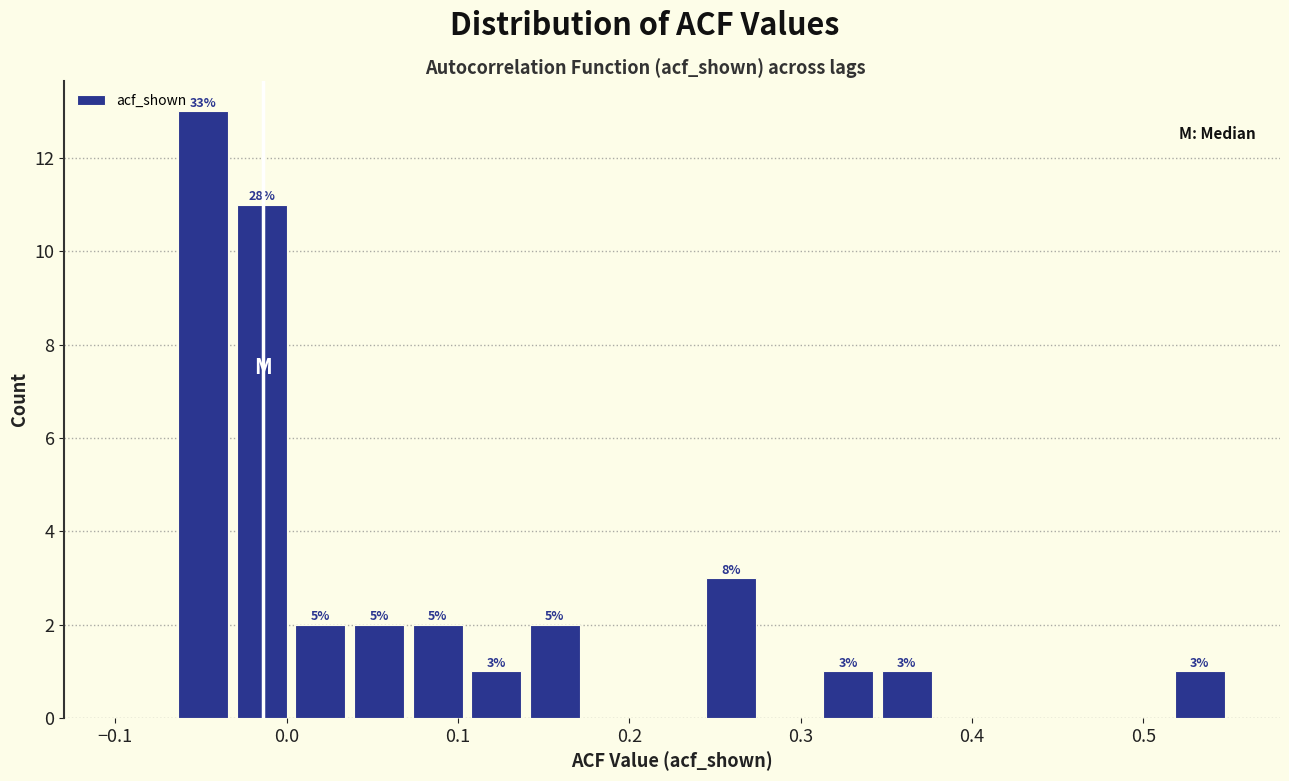

Around what value on the x-axis is the tallest bar? Give the approximate position of its centre, as read against the axis.

-0.05